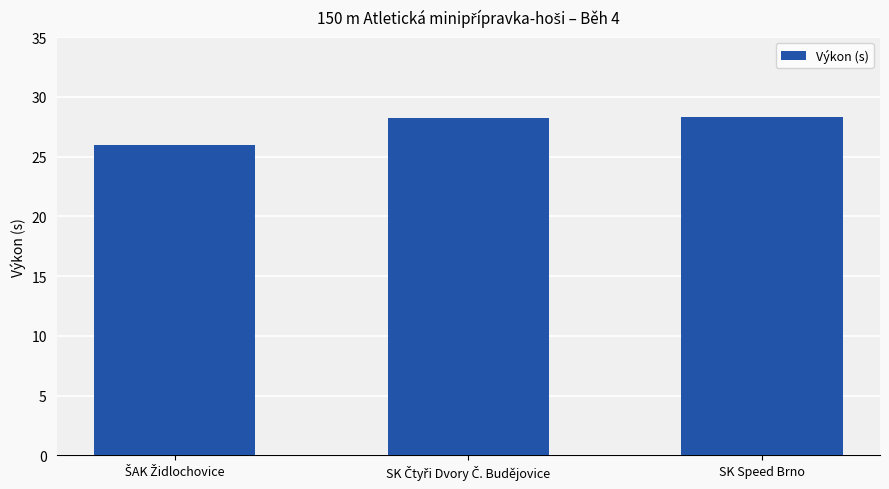

The value at SK Speed Brno is 10.4. True or false?

False